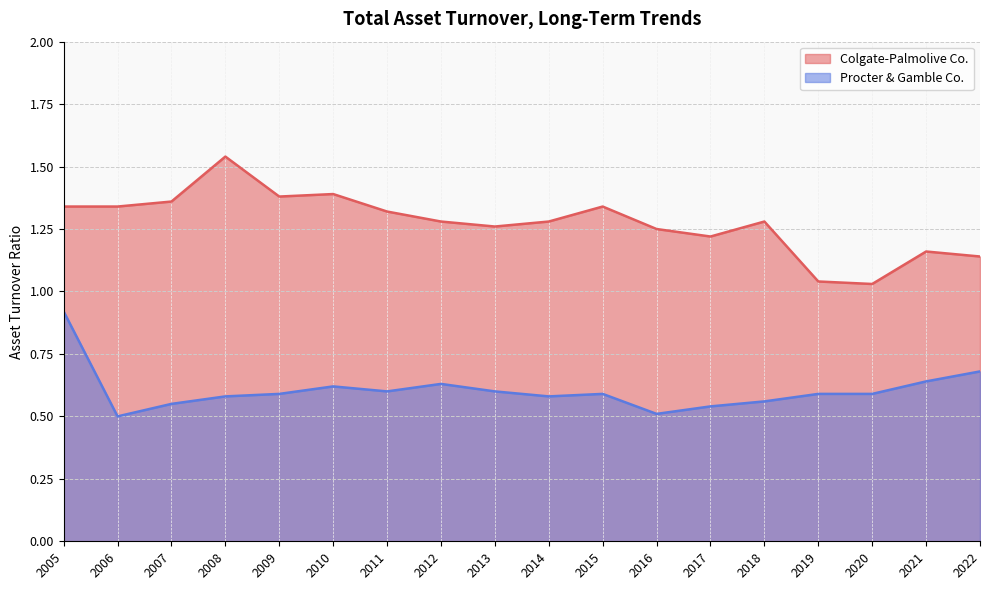

At how many categories does at least one series exceed 1?

18